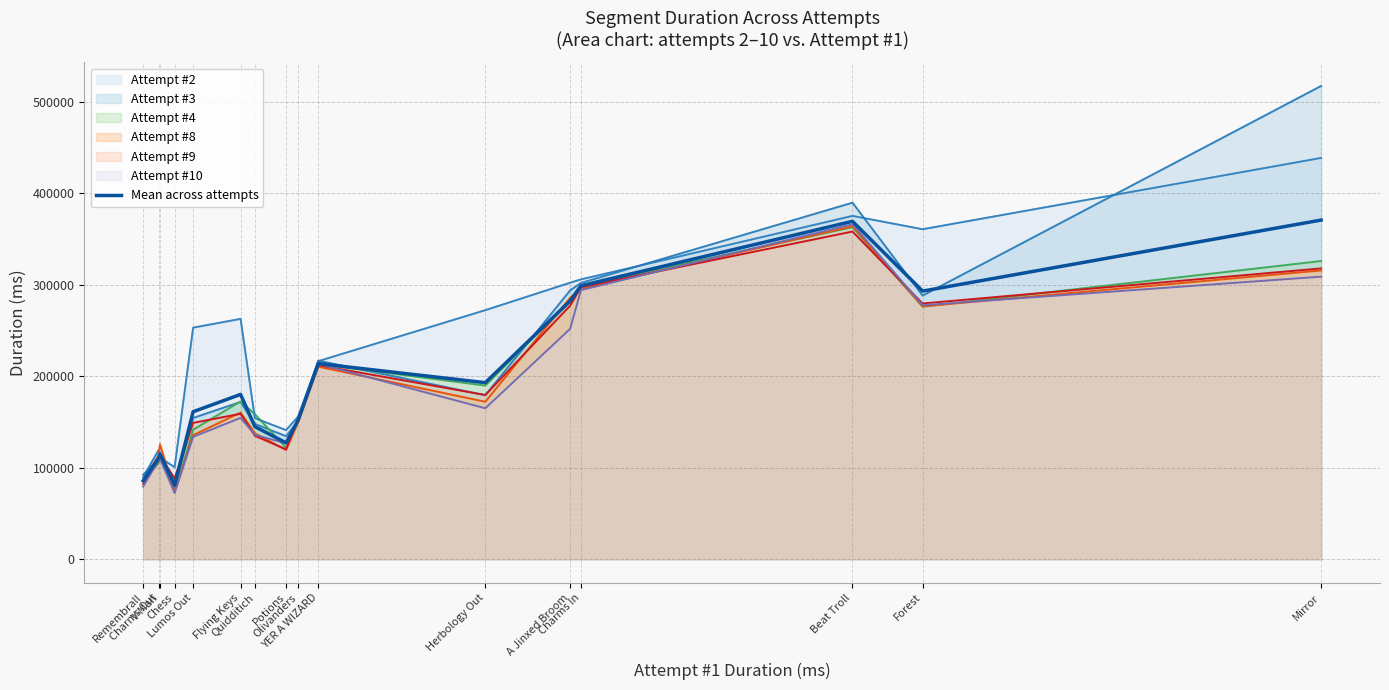

What is the label of the 3rd point from the left?

V-Man